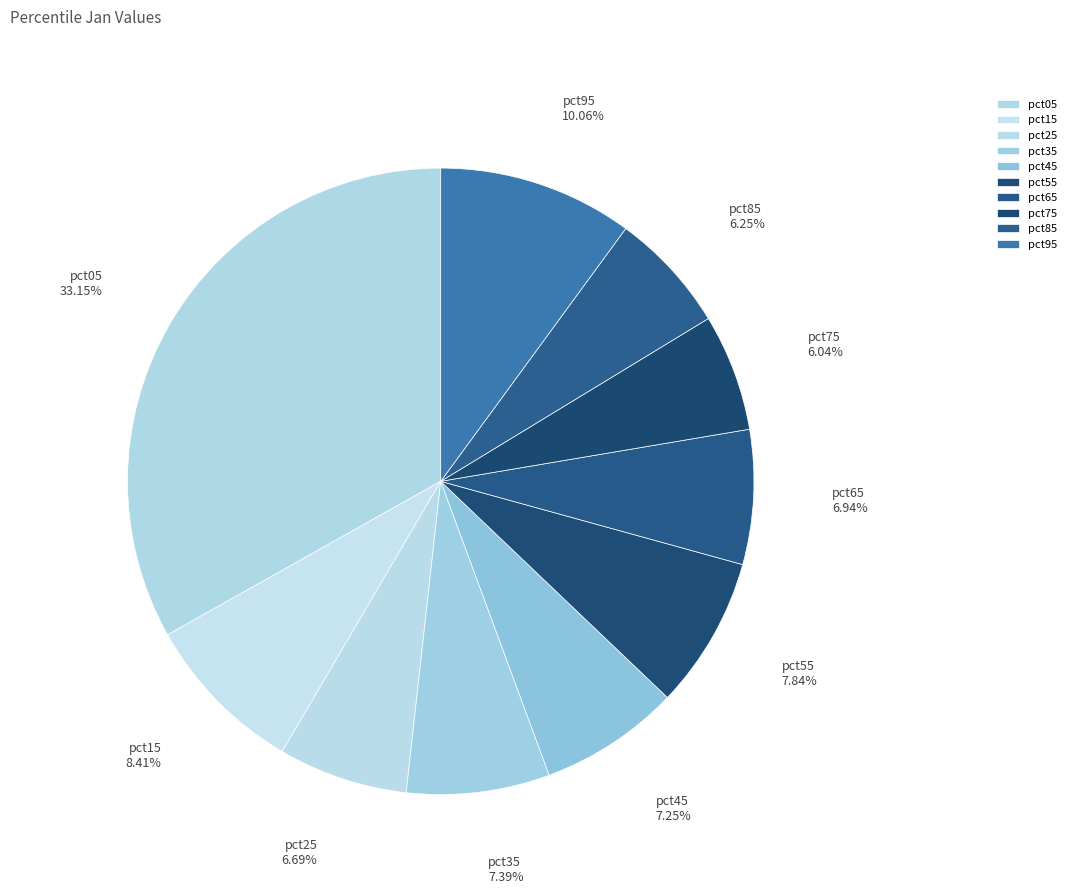

Is there a majority slice in this chart?

No